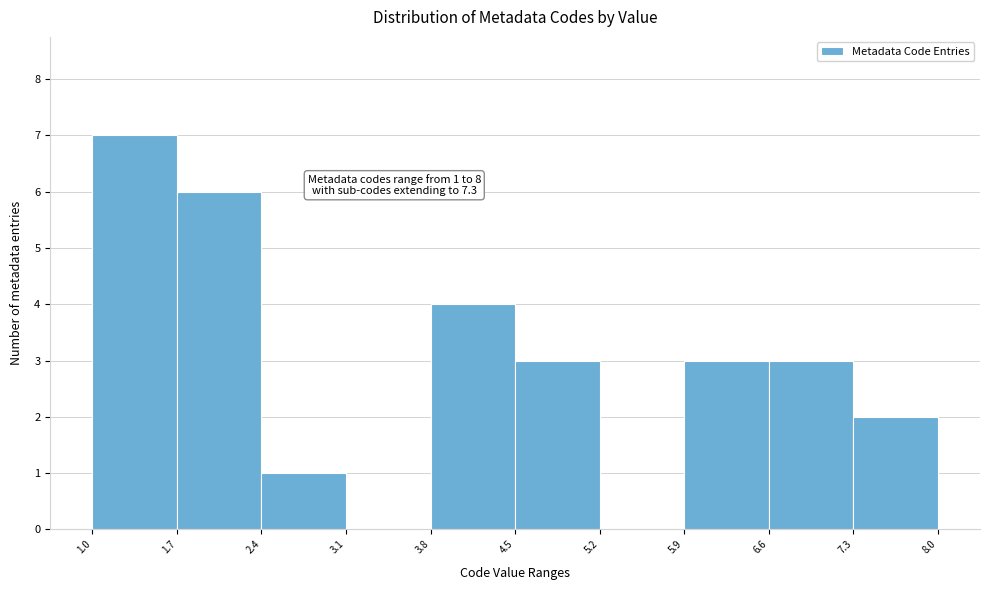

Over which range of the x-axis is the bar tallest?

1.0 to 1.7